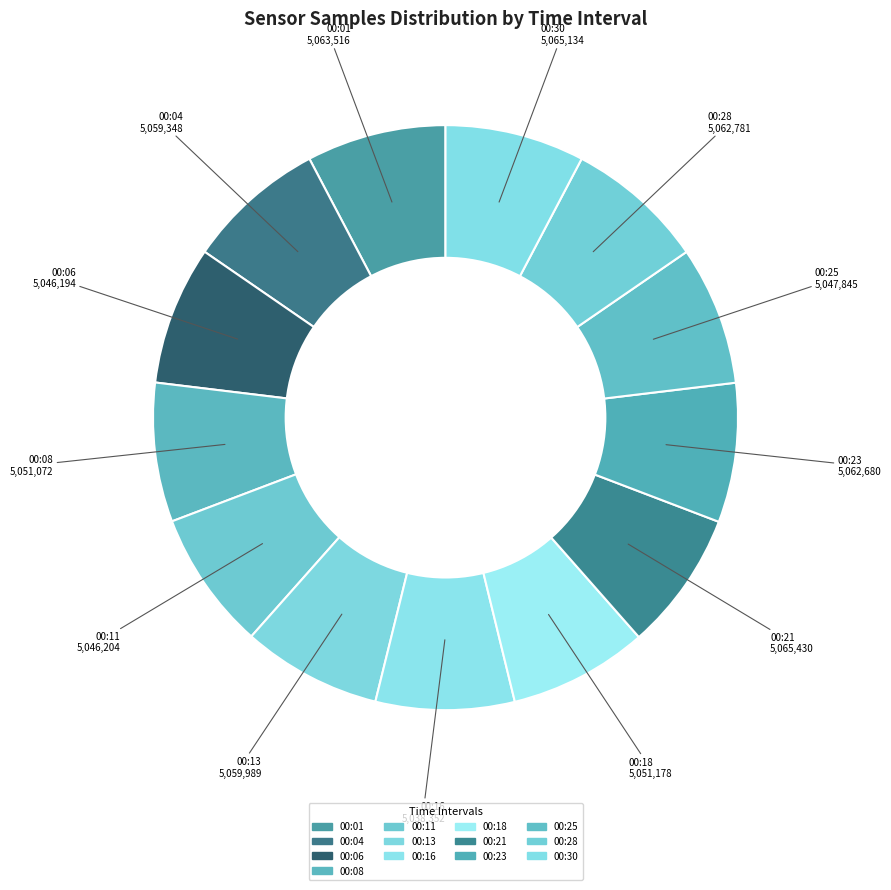

Does 00:13 account for over 50% of the chart?

No